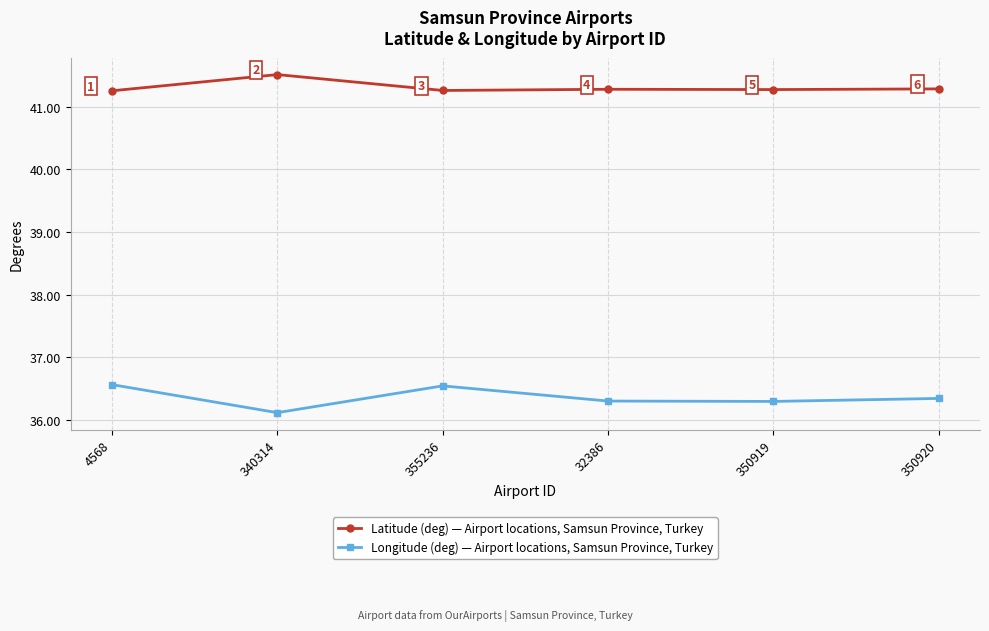

True or false: Longitude (deg) — Airport locations, Samsun Province, Turkey and Latitude (deg) — Airport locations, Samsun Province, Turkey intersect in this chart.

False